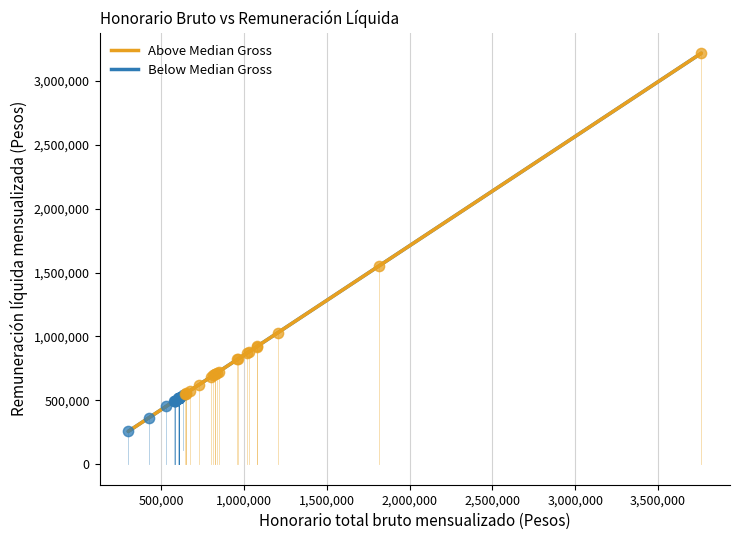

Which series has the largest Y range (max minus min)?

Above Median Gross